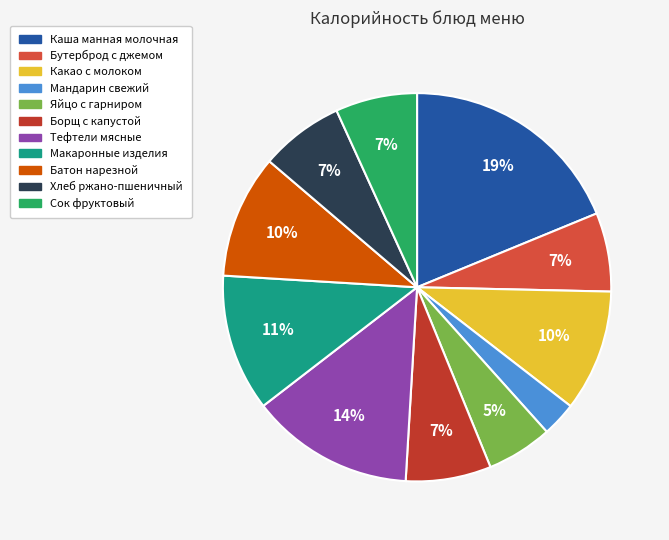

To the nearest percent, what portion does Какао с молоком represent?

10%